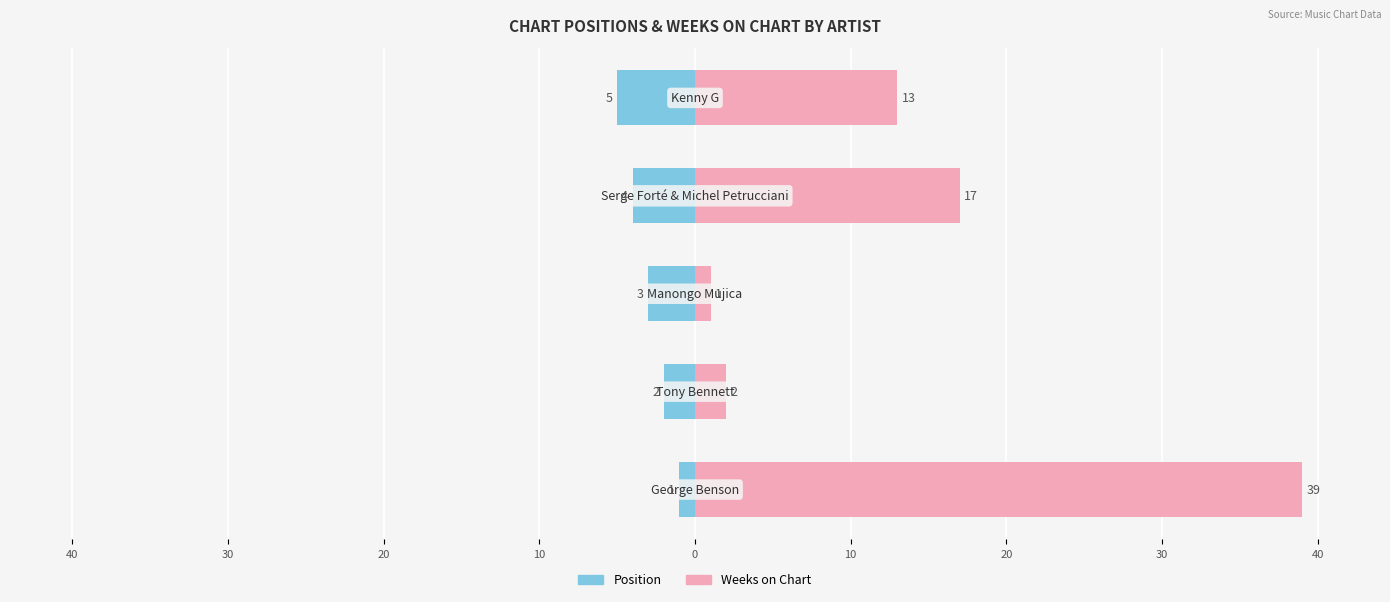

Which series has the largest total across all categories?

Weeks on Chart